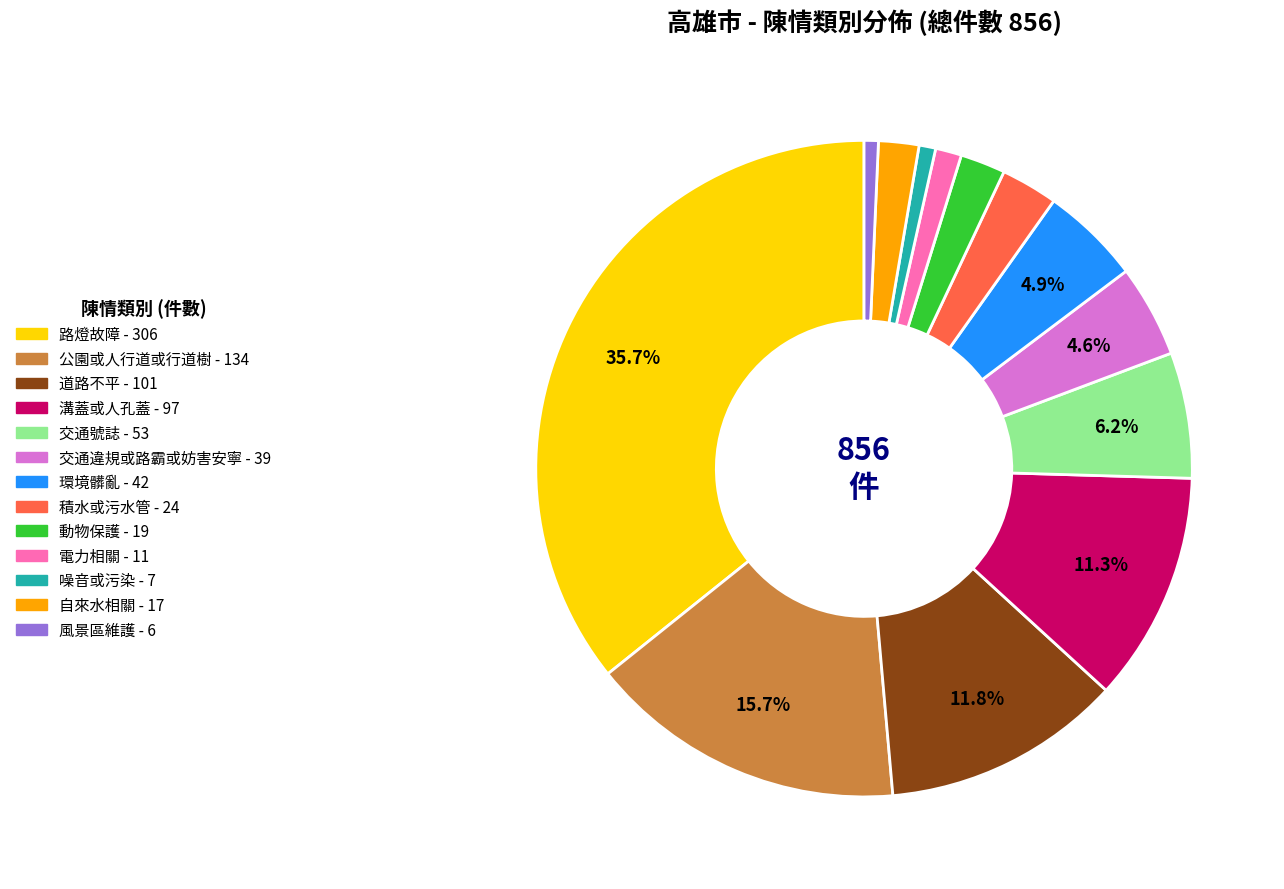

Is 風景區維護 the majority of the pie?

No